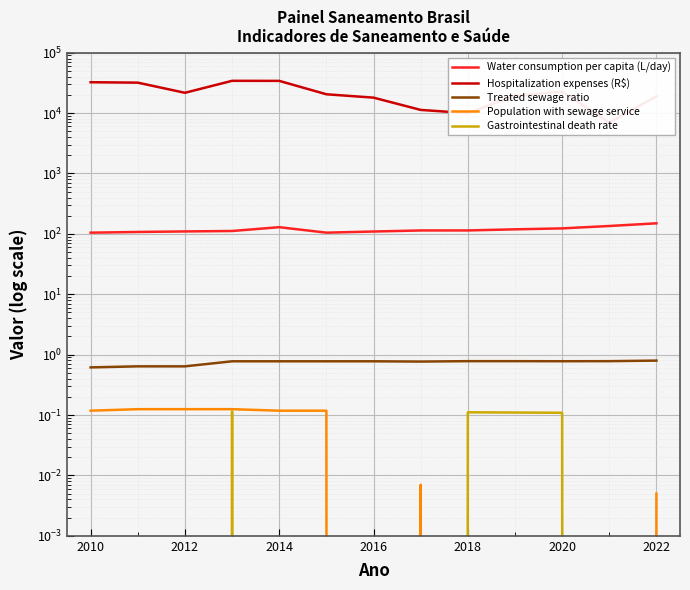

What is the highest value of the Population with sewage service series?

0.1